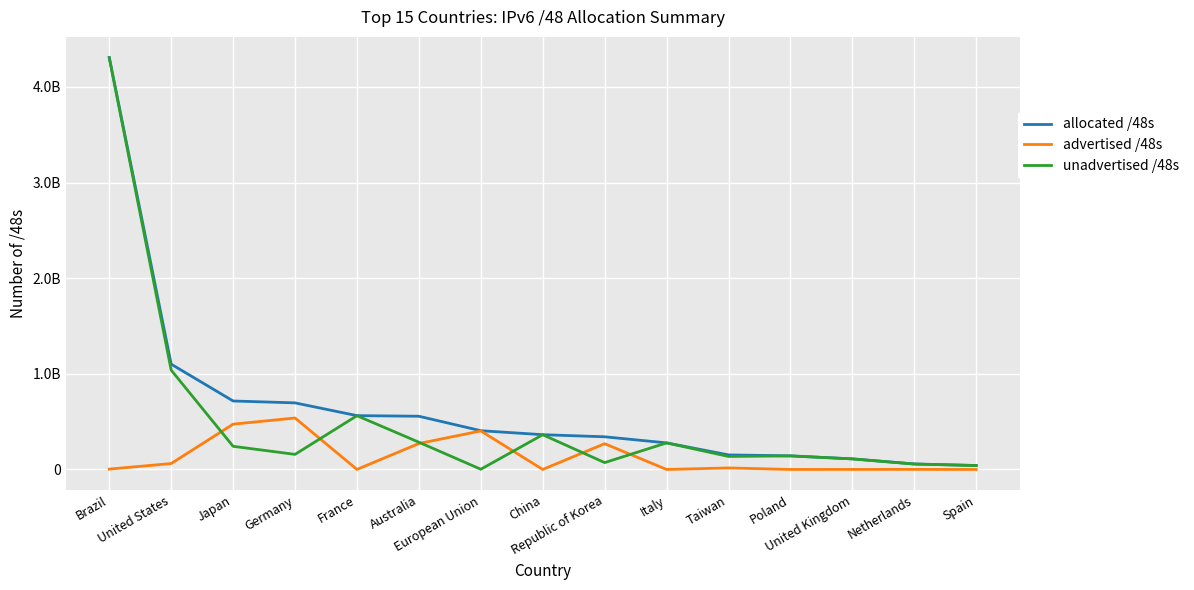

At Japan, list the series in order from smallest to largest.

unadvertised /48s, advertised /48s, allocated /48s